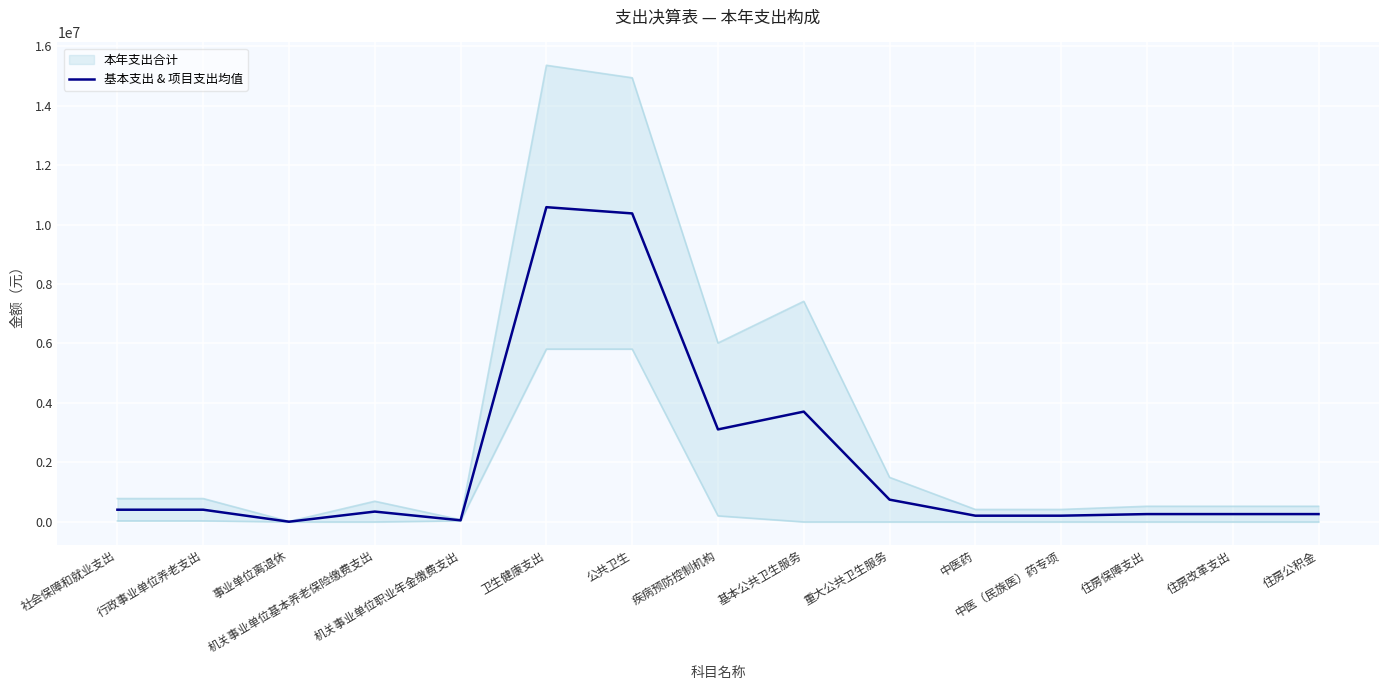

What is the value of the 3rd point from the left?

8100.0